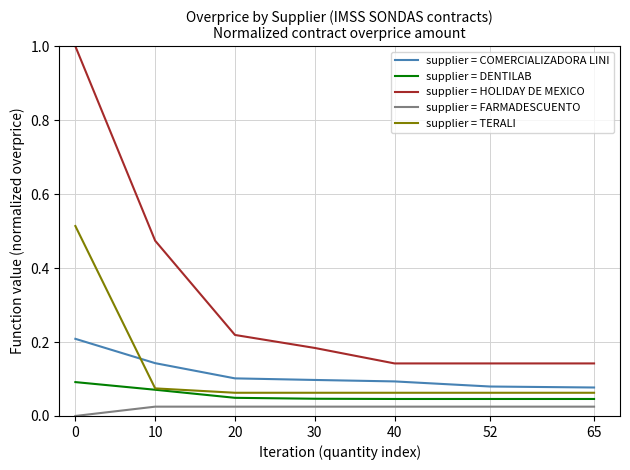

Rank the series by their maximum value, from lowest to highest.

supplier = FARMADESCUENTO, supplier = DENTILAB, supplier = COMERCIALIZADORA LINI, supplier = TERALI, supplier = HOLIDAY DE MEXICO